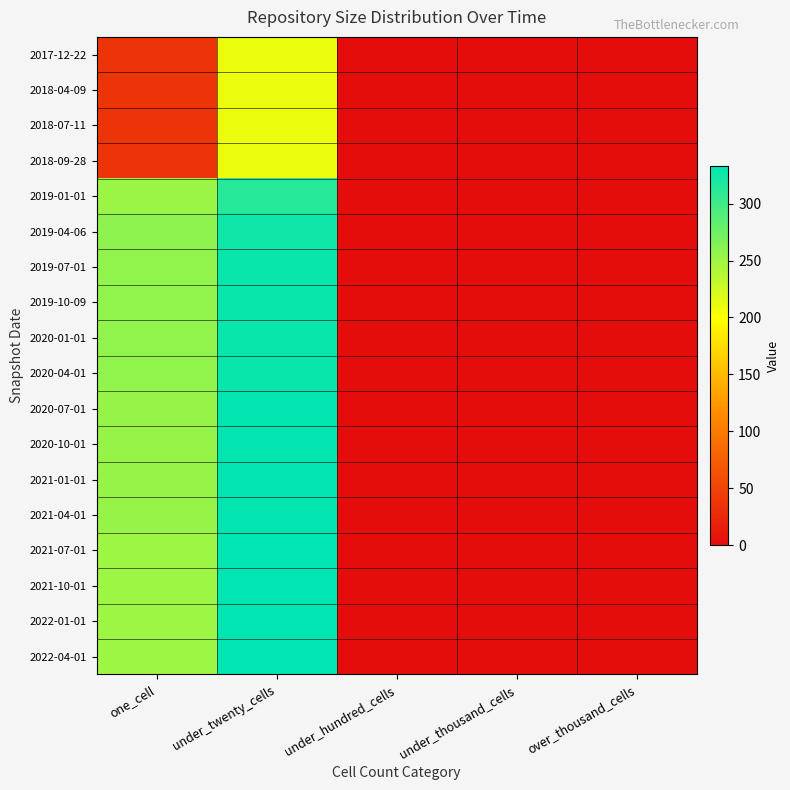

At under_hundred_cells, list the series in order from largest to smallest.

2017-12-22, 2018-04-09, 2018-07-11, 2018-09-28, 2019-01-01, 2019-04-06, 2019-07-01, 2019-10-09, 2020-01-01, 2020-04-01, 2020-07-01, 2020-10-01, 2021-01-01, 2021-04-01, 2021-07-01, 2021-10-01, 2022-01-01, 2022-04-01